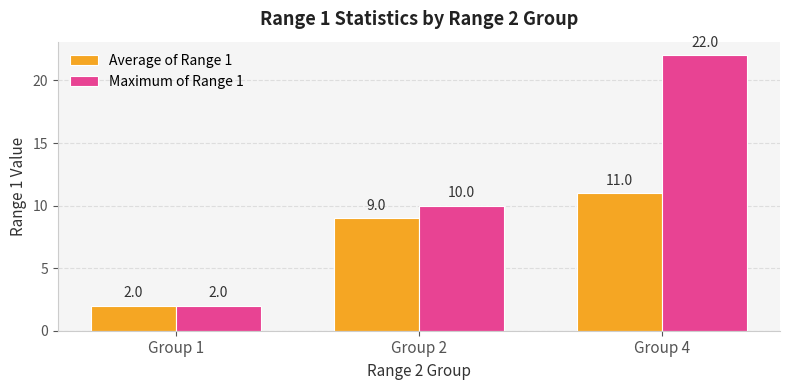

How many bars are there in each group?

2